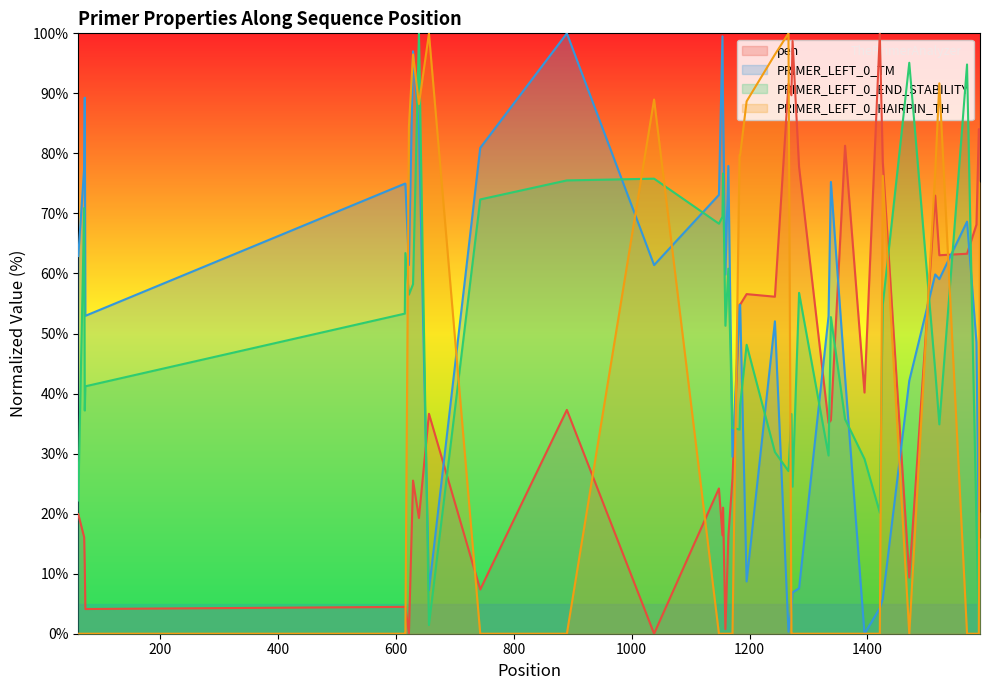

How many times do pen and PRIMER_LEFT_0_TM cross each other?

9